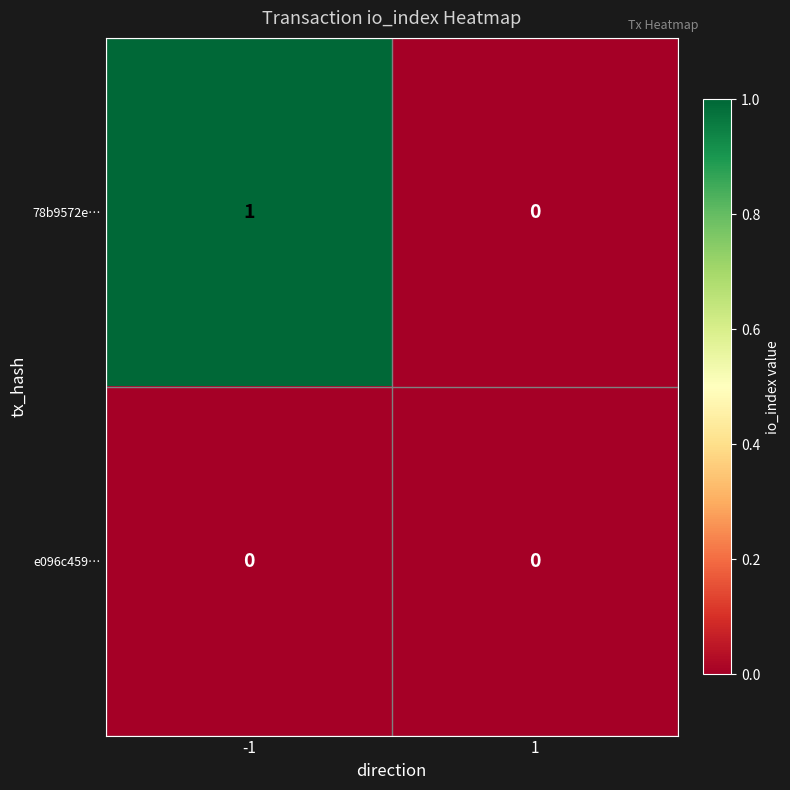

Is it true that e096c459… equals 0 at 1?

True